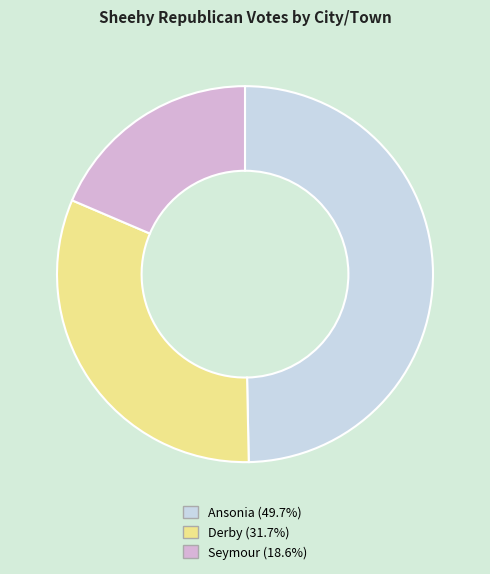

Is there a majority slice in this chart?

No